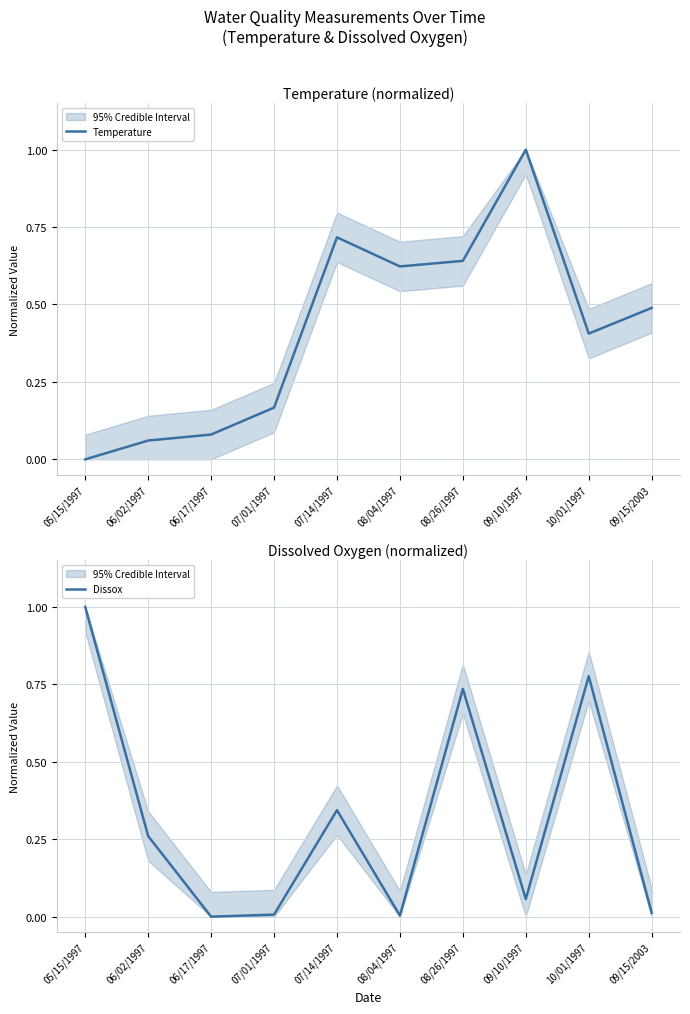

Reading right to left, list all the values displayed in this chart.

Temperature: 09/15/2003=0.5	10/01/1997=0.4	09/10/1997=1.0	08/26/1997=0.6	08/04/1997=0.6	07/14/1997=0.7	07/01/1997=0.2	06/17/1997=0.1	06/02/1997=0.1	05/15/1997=0.0
Dissox: 09/15/2003=0.0	10/01/1997=0.8	09/10/1997=0.1	08/26/1997=0.7	08/04/1997=0.0	07/14/1997=0.3	07/01/1997=0.0	06/17/1997=0.0	06/02/1997=0.3	05/15/1997=1.0